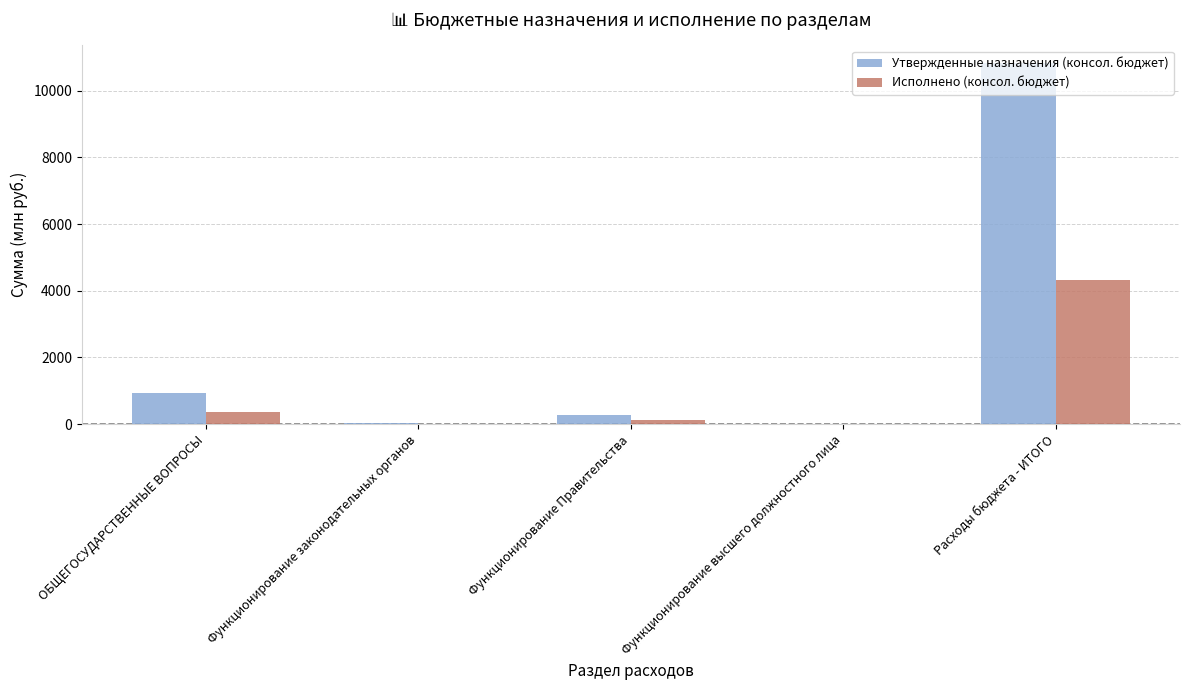

Between Функционирование Правительства and Расходы бюджета - ИТОГО, which series saw the biggest shift?

Утвержденные назначения (консол. бюджет)